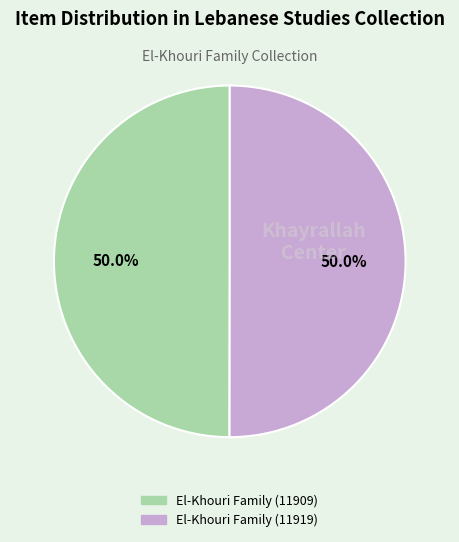

Approximately how many times larger is the value at El-Khouri Family (11909) compared to El-Khouri Family (11919)?

1.0